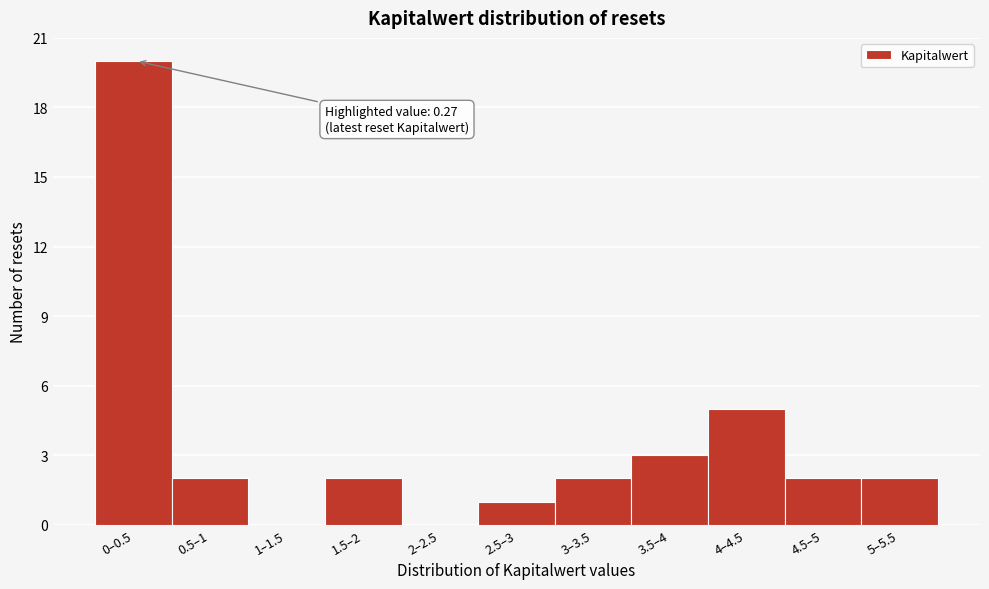

Reading left to right, list all the values displayed in this chart.

0–0.5=20	0.5–1=2	1–1.5=0	1.5–2=2	2–2.5=0	2.5–3=1	3–3.5=2	3.5–4=3	4–4.5=5	4.5–5=2	5–5.5=2